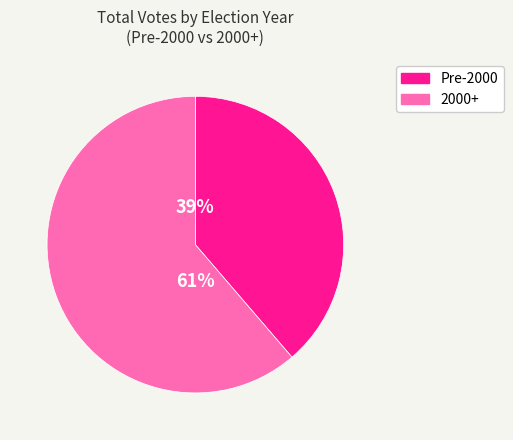

To the nearest percent, what is the average slice percentage?

50%